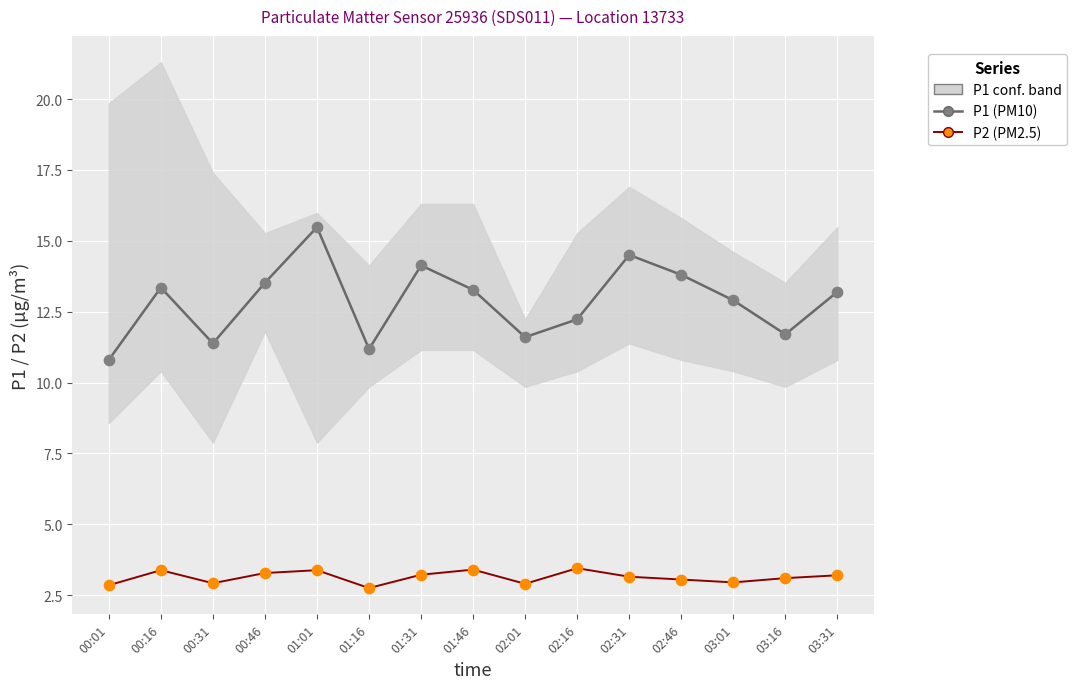

Which series has the widest spread of Y values?

P1 (PM10)